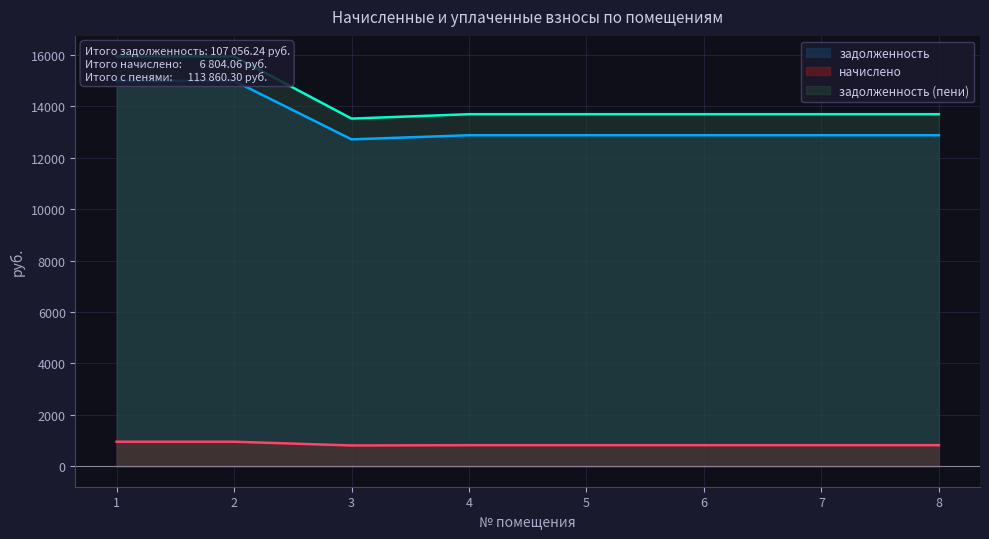

At which label is начислено closest to 880?

4